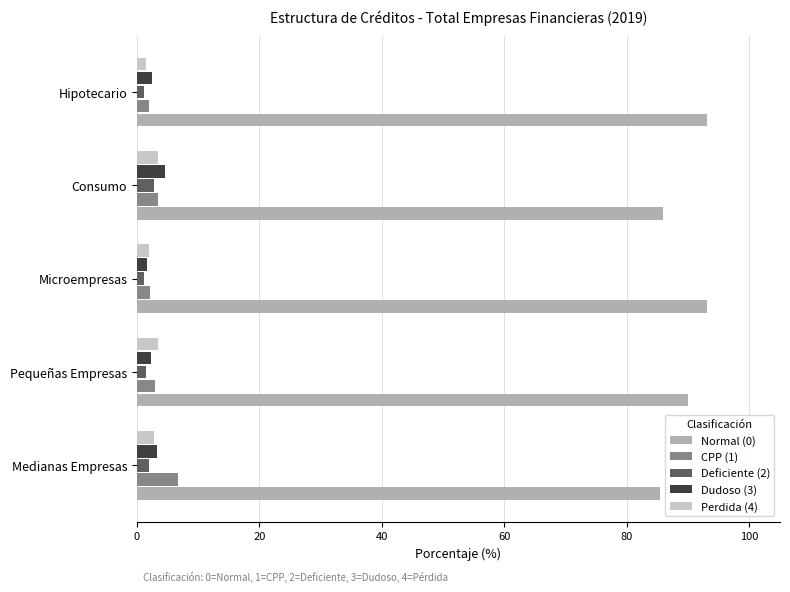

What are all the series names shown in the legend?

Normal (0), CPP (1), Deficiente (2), Dudoso (3), Perdida (4)